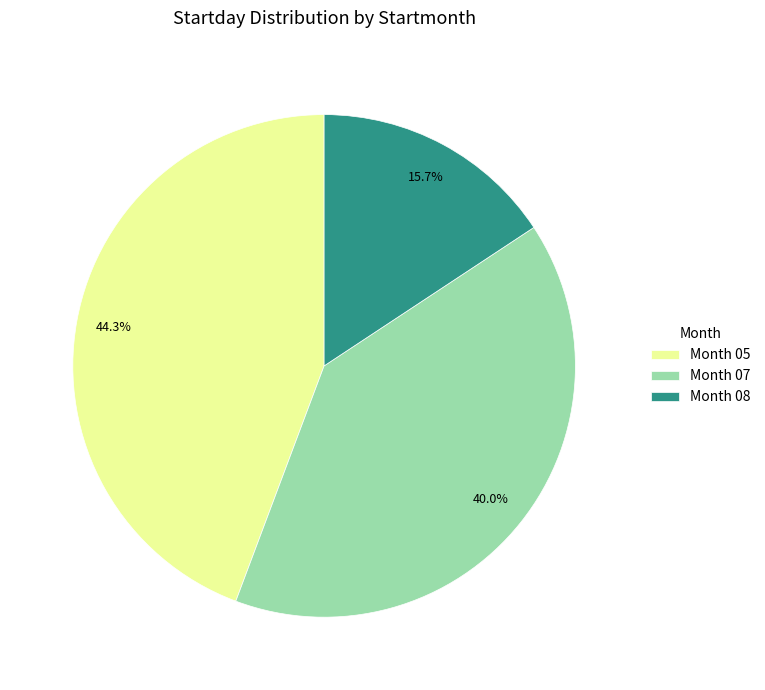

Which slice is the smallest?

Month 08